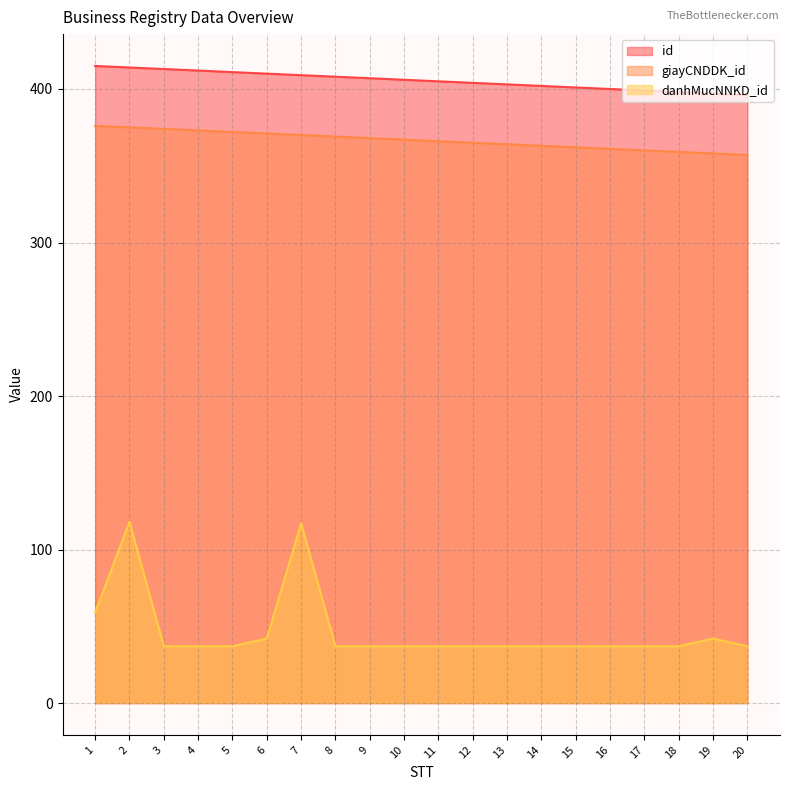

Does the chart display data point markers on the line(s)?

No